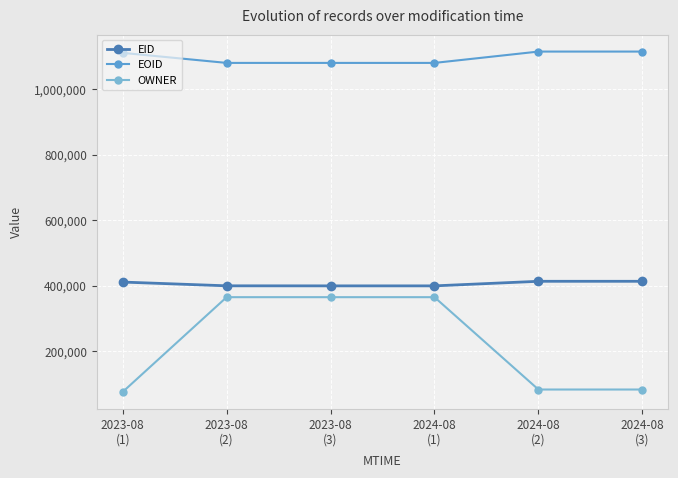

List the series in order of their overall mean, highest first.

EOID, EID, OWNER